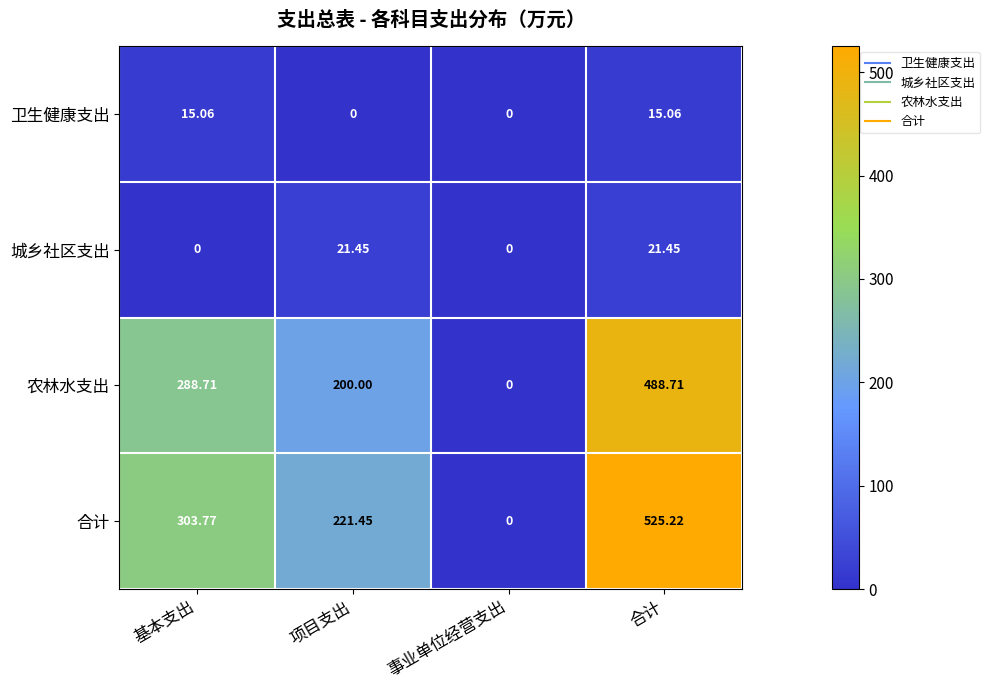

Which series has the widest spread of values?

合计